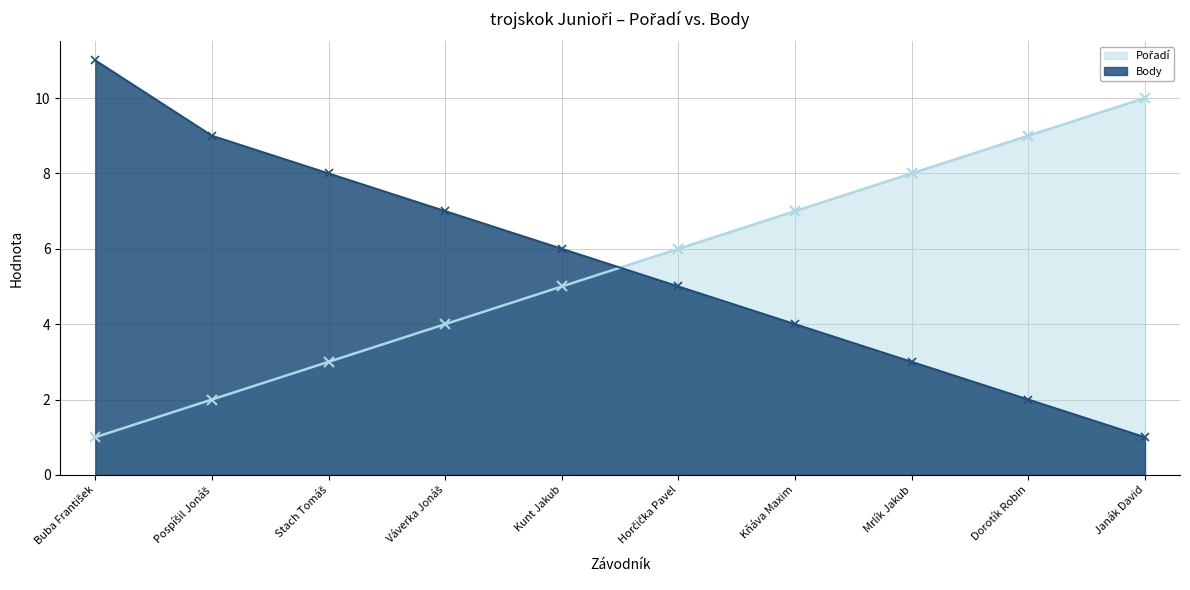

List the series in order of their peak value, highest first.

Body, Pořadí